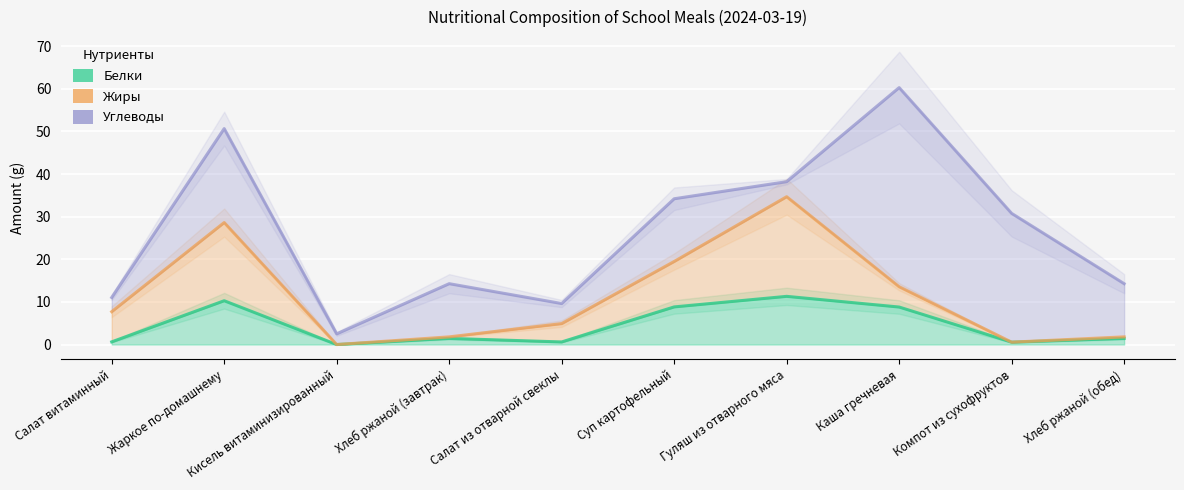

True or false: Жиры and Белки cross at least once.

True